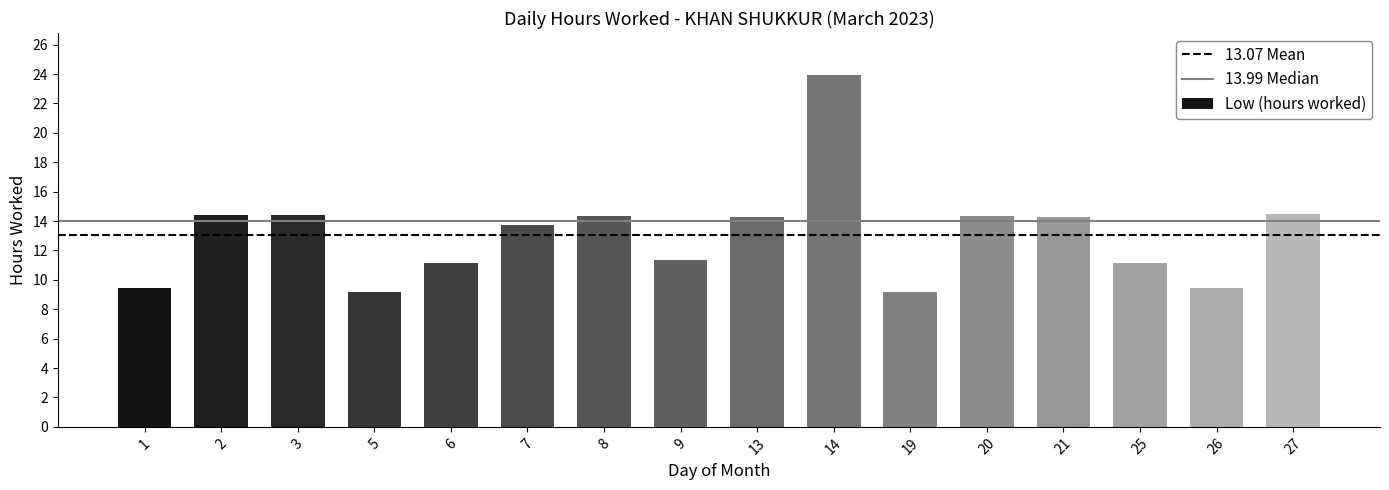

At which category does the chart reach its peak across all series?

14